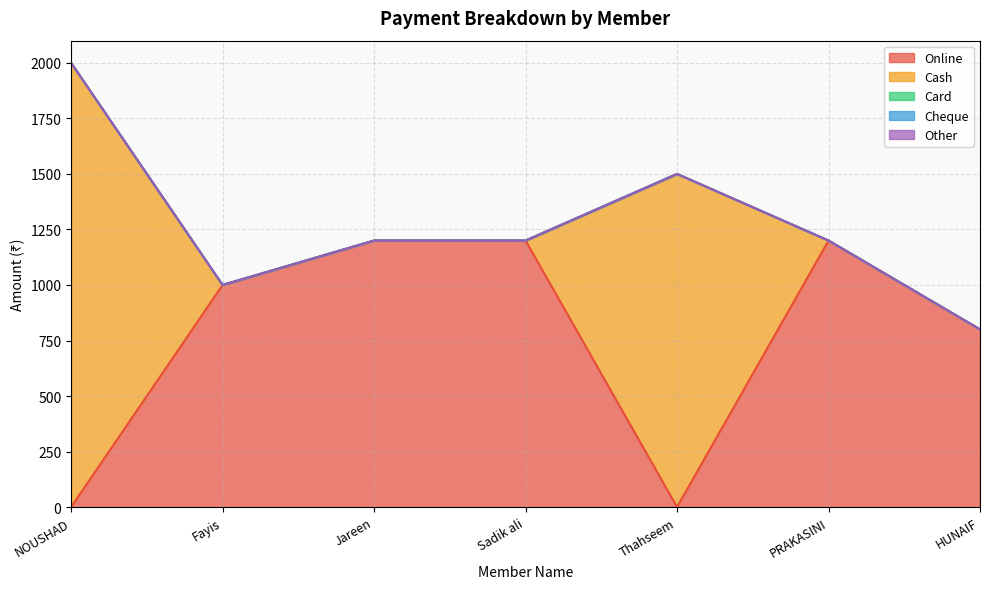

The value of Online at Fayis is 1537. True or false?

False